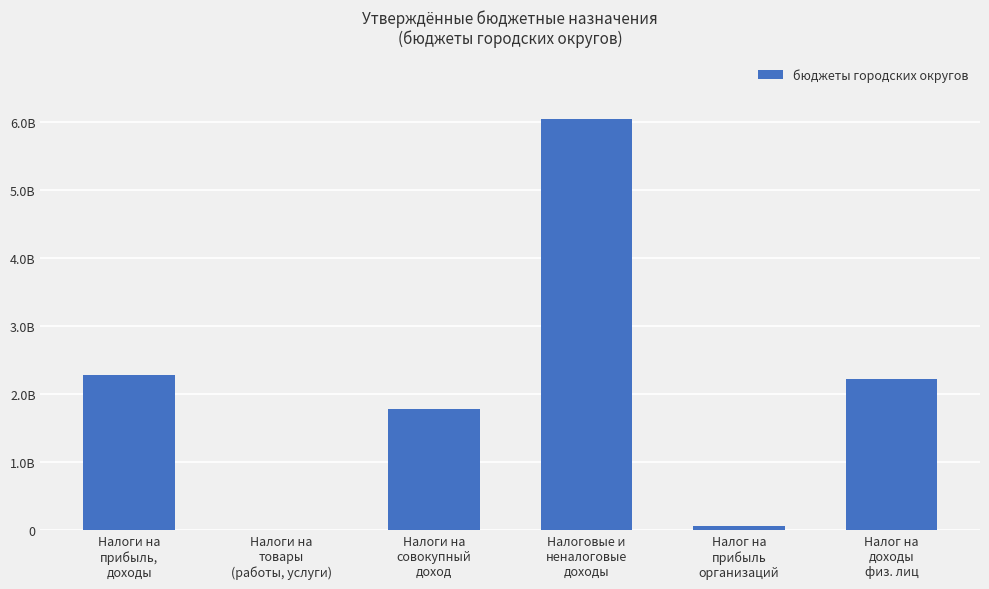

List the labels in order of value, largest first.

Налоговые и
неналоговые
доходы, Налоги на
прибыль,
доходы, Налог на
доходы
физ. лиц, Налоги на
совокупный
доход, Налог на
прибыль
организаций, Налоги на
товары
(работы, услуги)